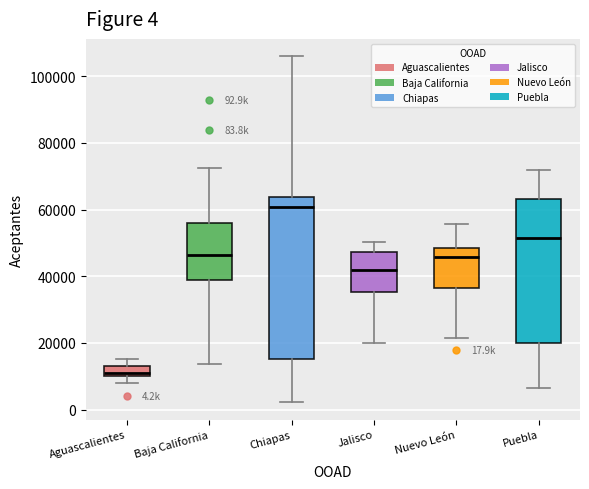

Which box has the lowest median line?

Aguascalientes